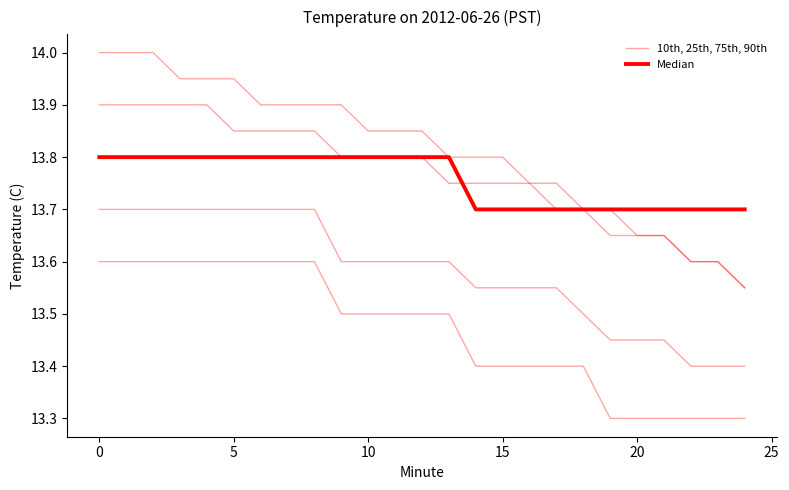

What is the minimum value for Median?

13.7